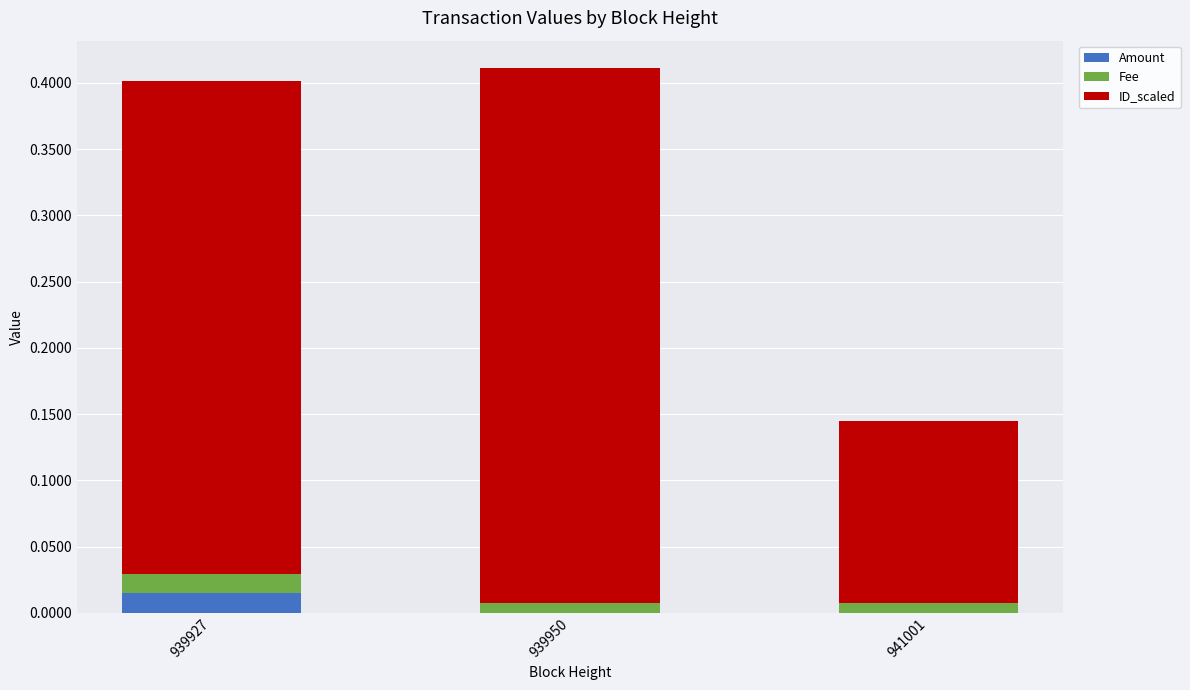

The value of Amount at 939950 is 0.0. True or false?

True